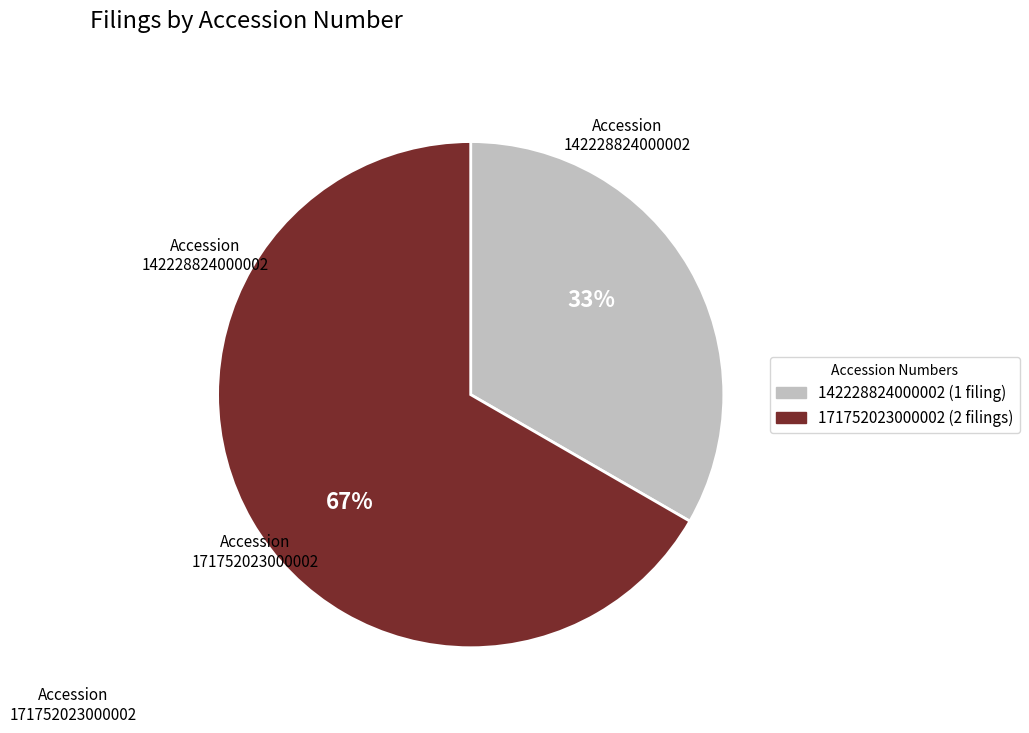

What is the smallest slice in the pie chart?

142228824000002